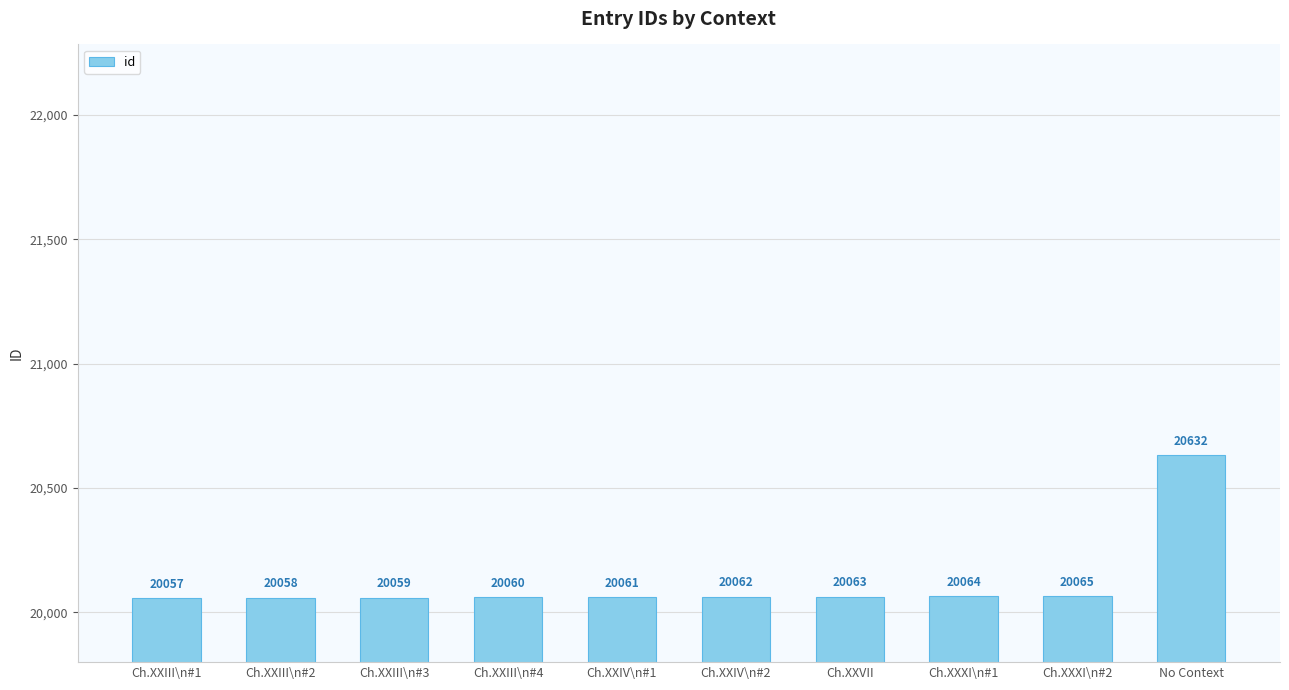

List the labels in order of value, largest first.

No Context, Ch.XXXI\n#2, Ch.XXXI\n#1, Ch.XXVII, Ch.XXIV\n#2, Ch.XXIV\n#1, Ch.XXIII\n#4, Ch.XXIII\n#3, Ch.XXIII\n#2, Ch.XXIII\n#1